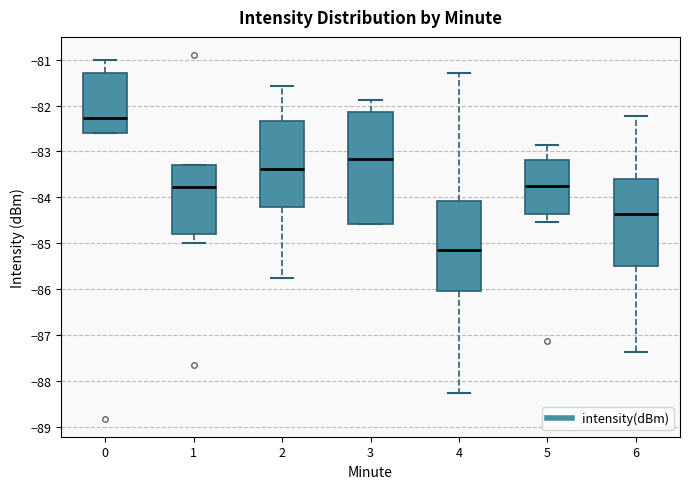

Which box is the tallest, from its lower edge to its upper edge?

3